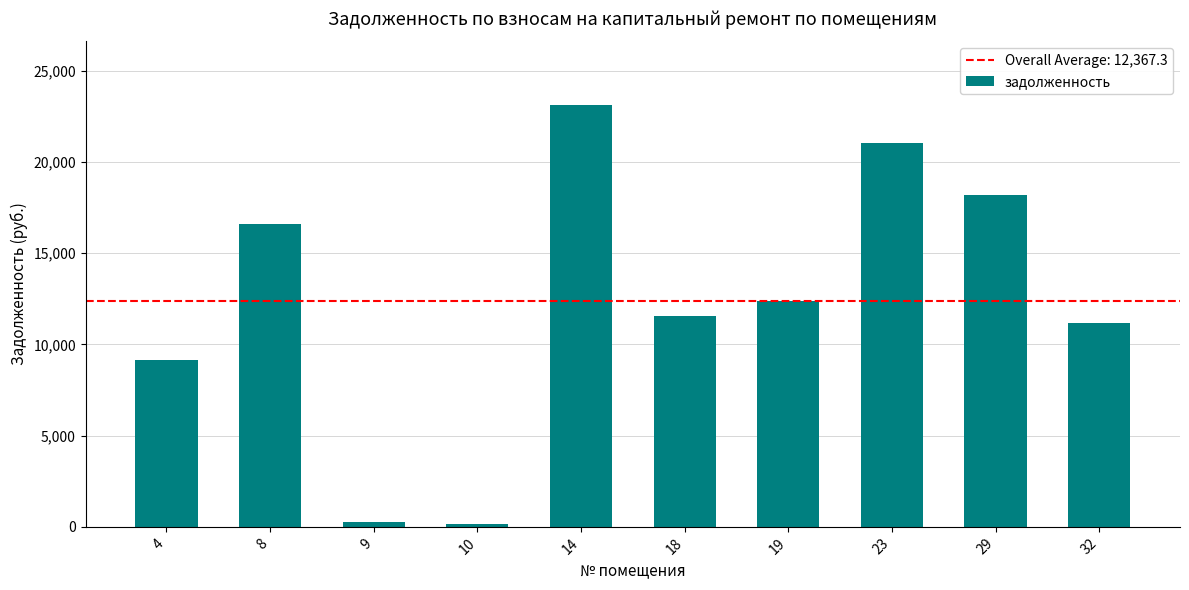

How many categories are shown in the chart?

10